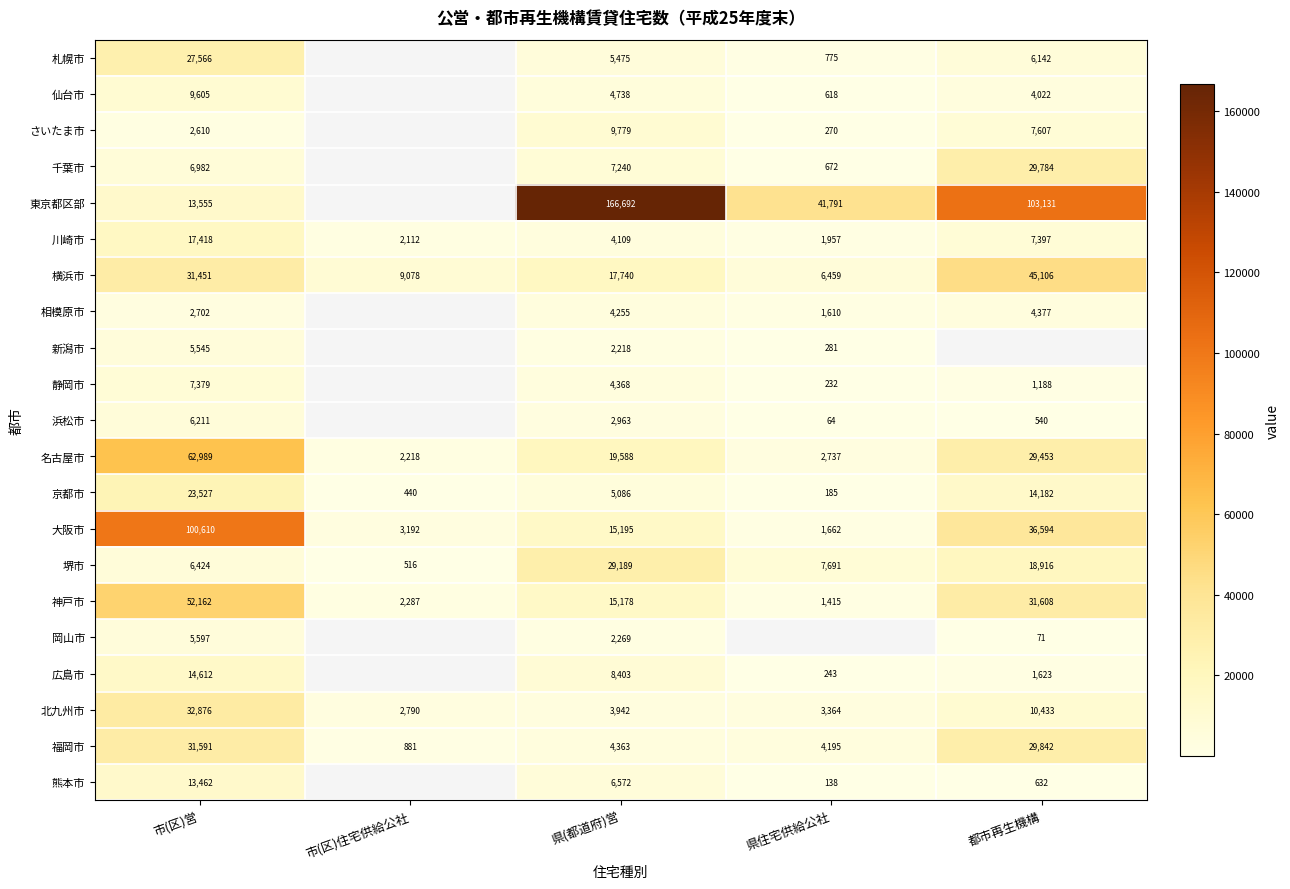

What is the total value across all series at 市(区)営?

474874